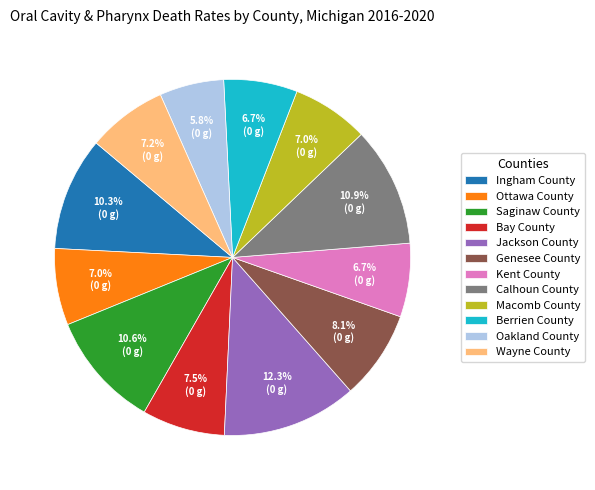

To the nearest percent, what is the average slice percentage?

8%